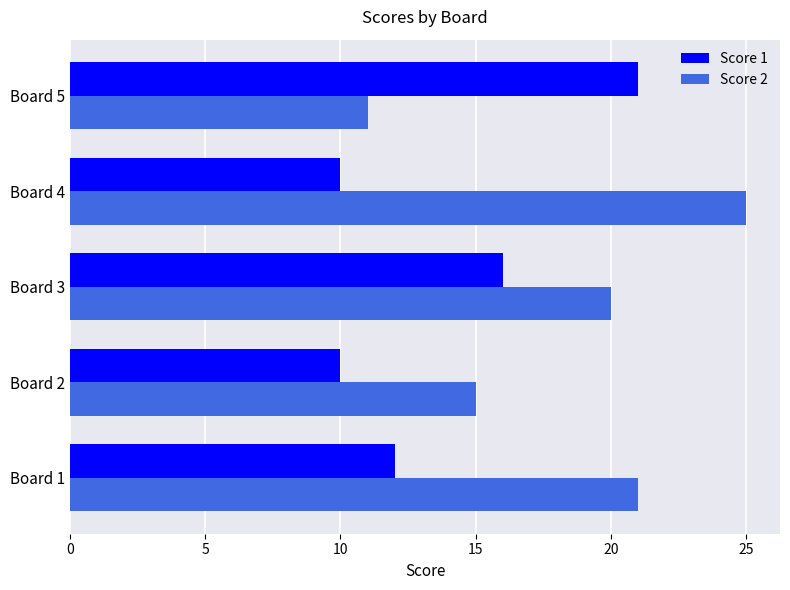

Which series changed the most between Board 4 and Board 5?

Score 2